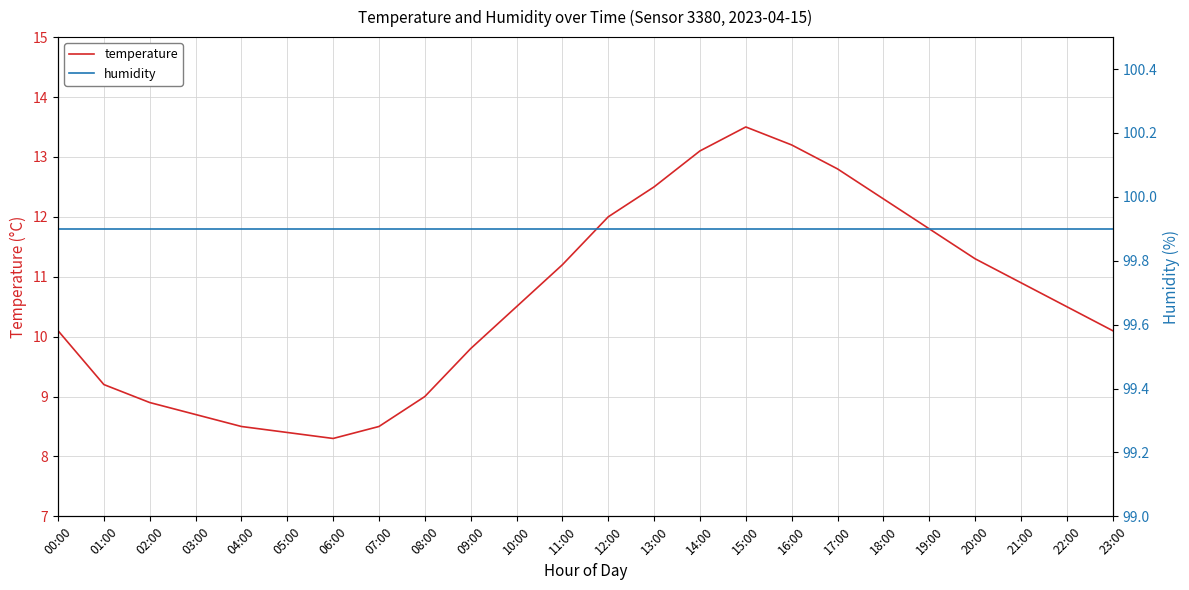

True or false: humidity and temperature cross at least once.

False